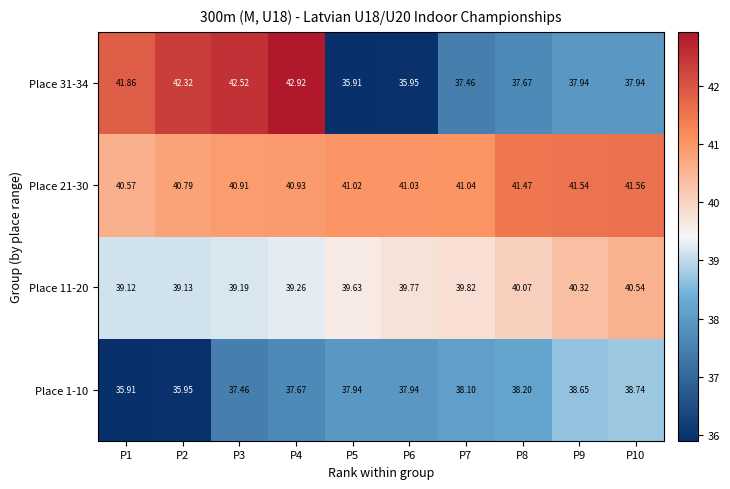

List the series in order of their peak value, lowest first.

Place 1-10, Place 11-20, Place 21-30, Place 31-34